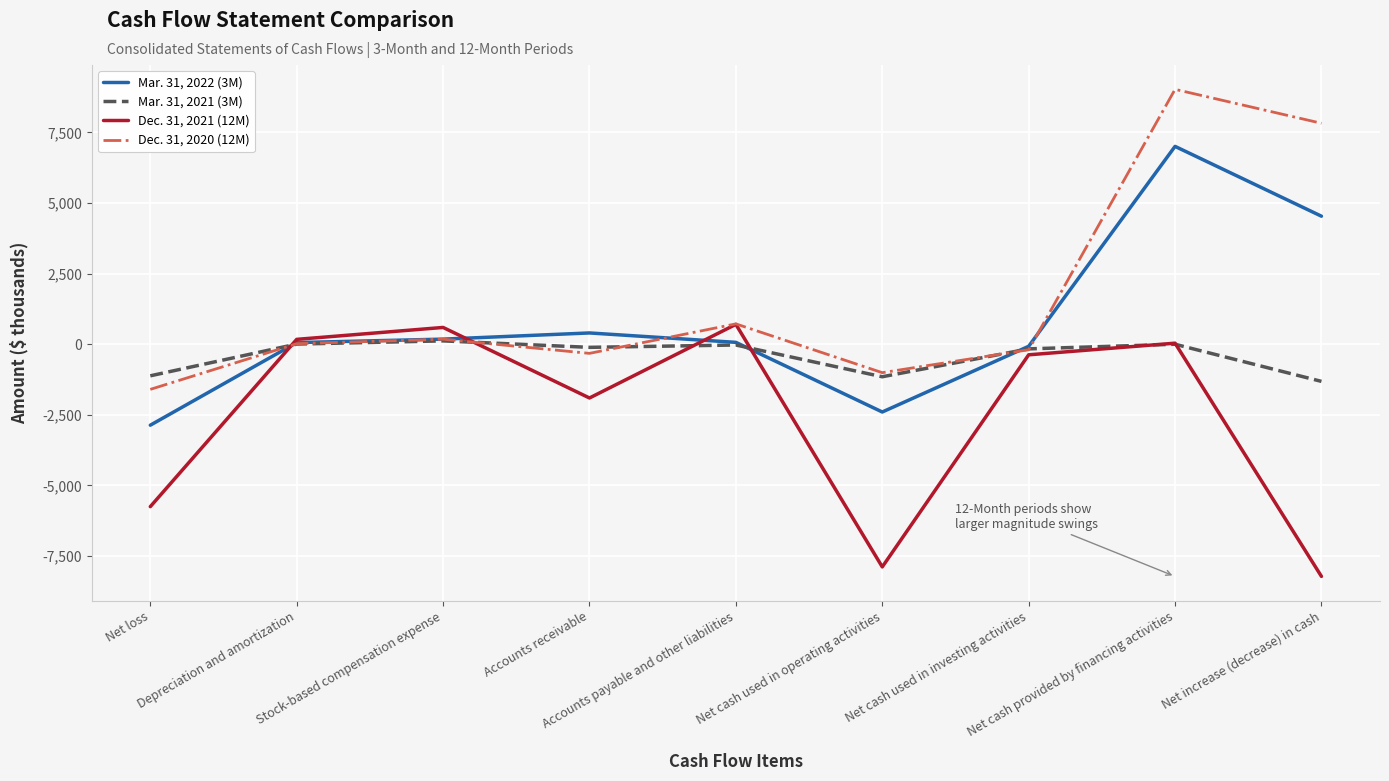

After their last crossing, which series has the higher values: Mar. 31, 2021 (3M) or Dec. 31, 2021 (12M)?

Mar. 31, 2021 (3M)